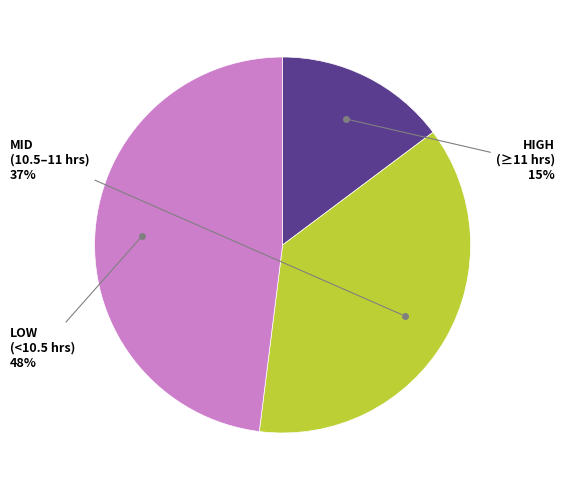

Does any single category account for the majority?

No